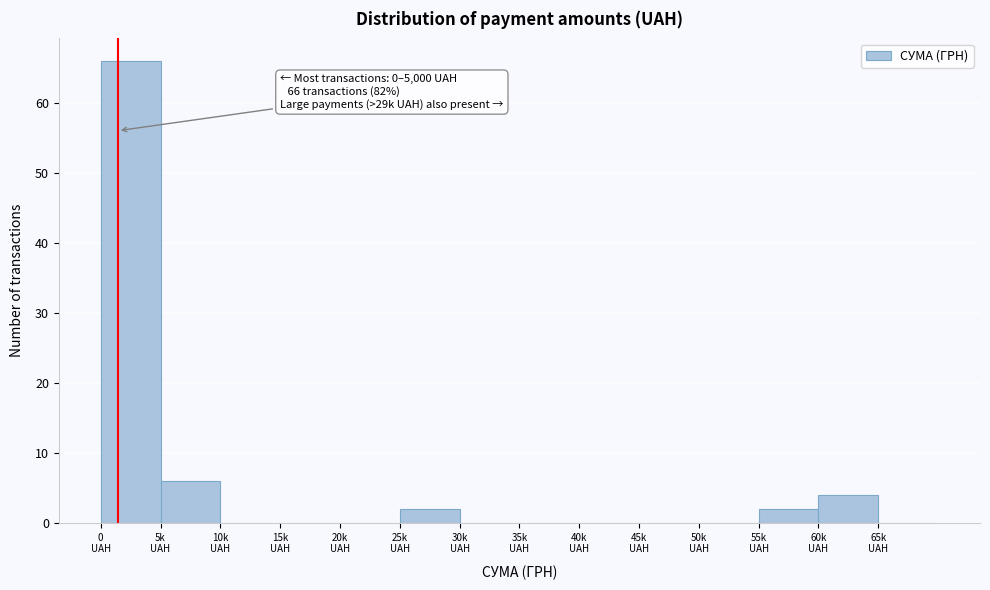

What is the maximum value shown in the chart?

66